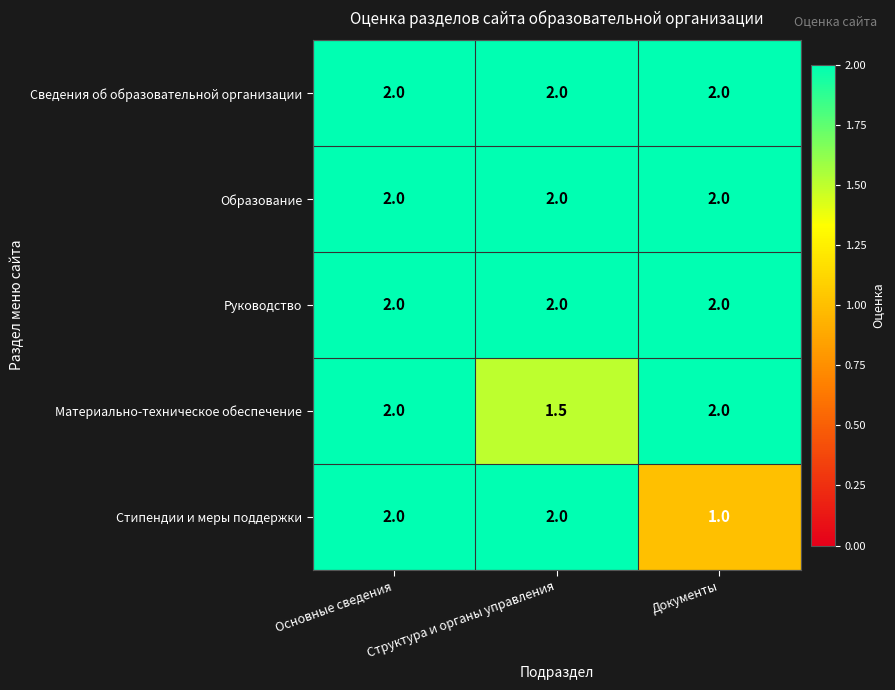

The Стипендии и меры поддержки series shows 0.6 at Структура и органы управления. True or false?

False